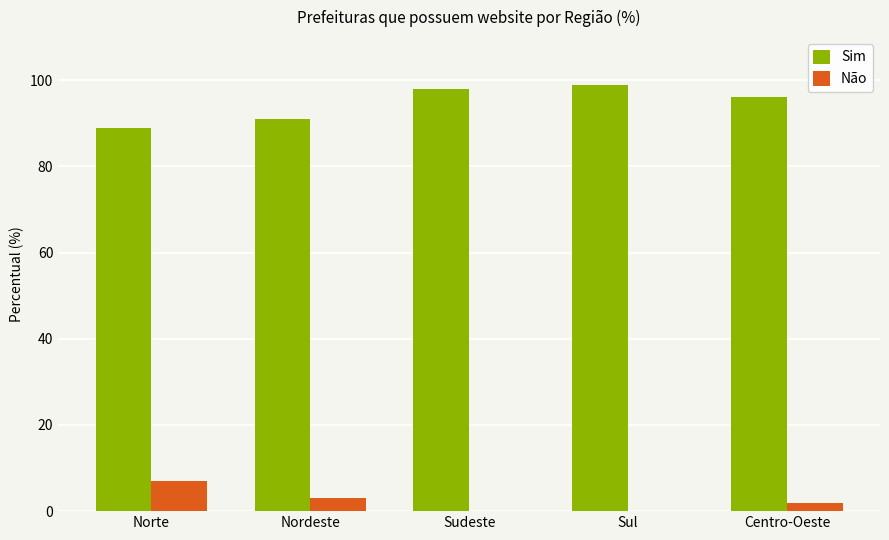

The value of Não at Sudeste is 0. True or false?

True